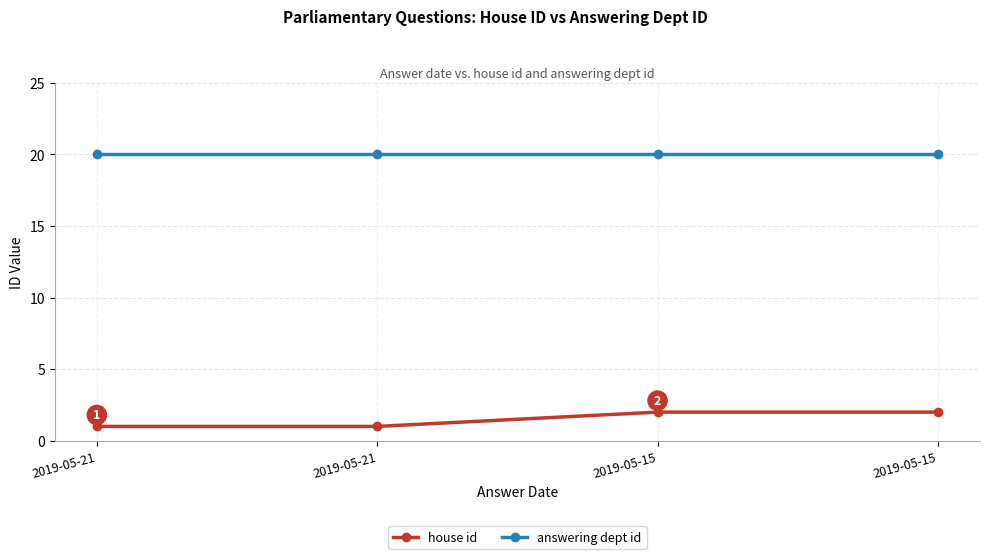

Does the chart have visible grid lines?

Yes